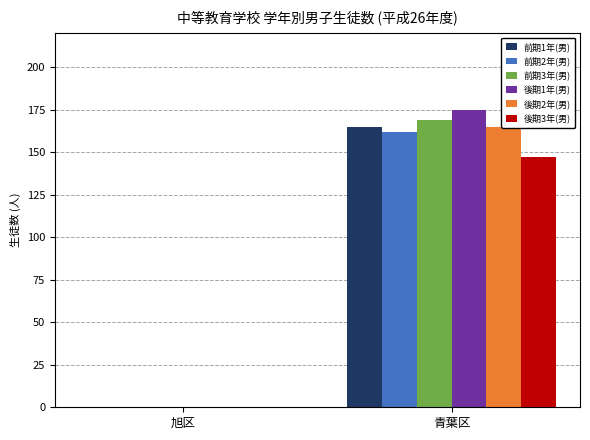

What is the label of the 1st bar from the right?

青葉区